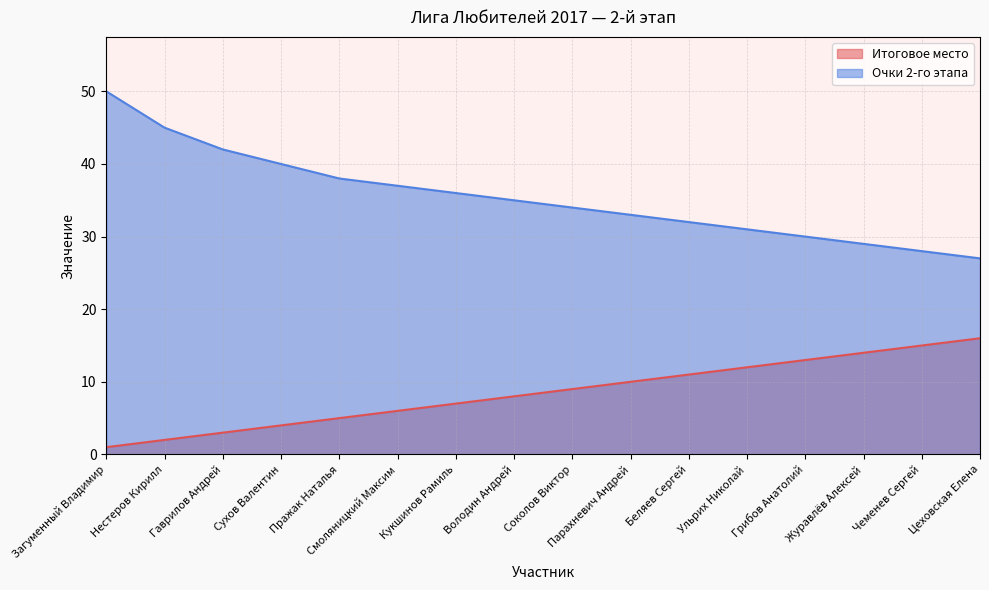

Where does the Очки 2-го этапа series first go above 35?

Загуменный Владимир